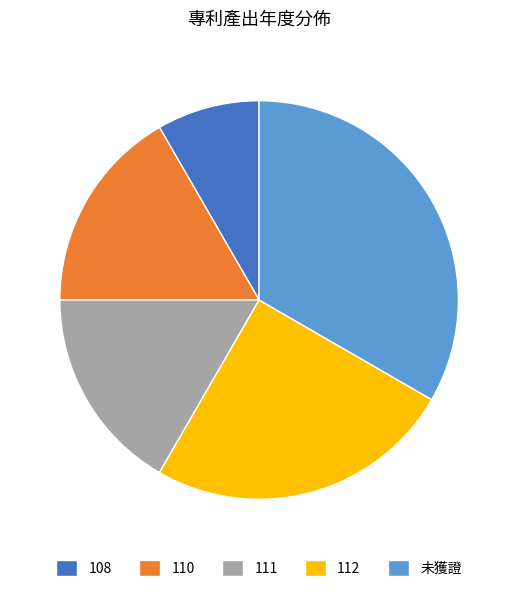

Which has a higher value, 112 or 110?

112